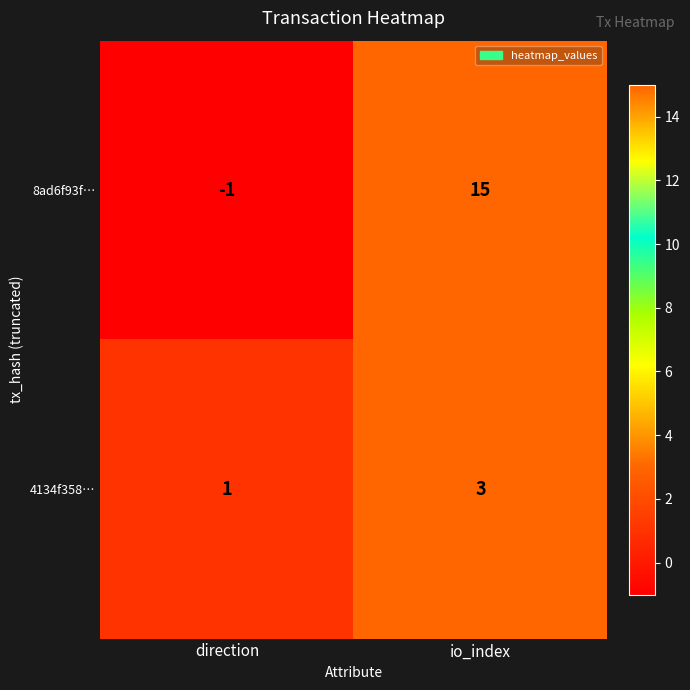

What is the minimum value shown in the chart?

-1